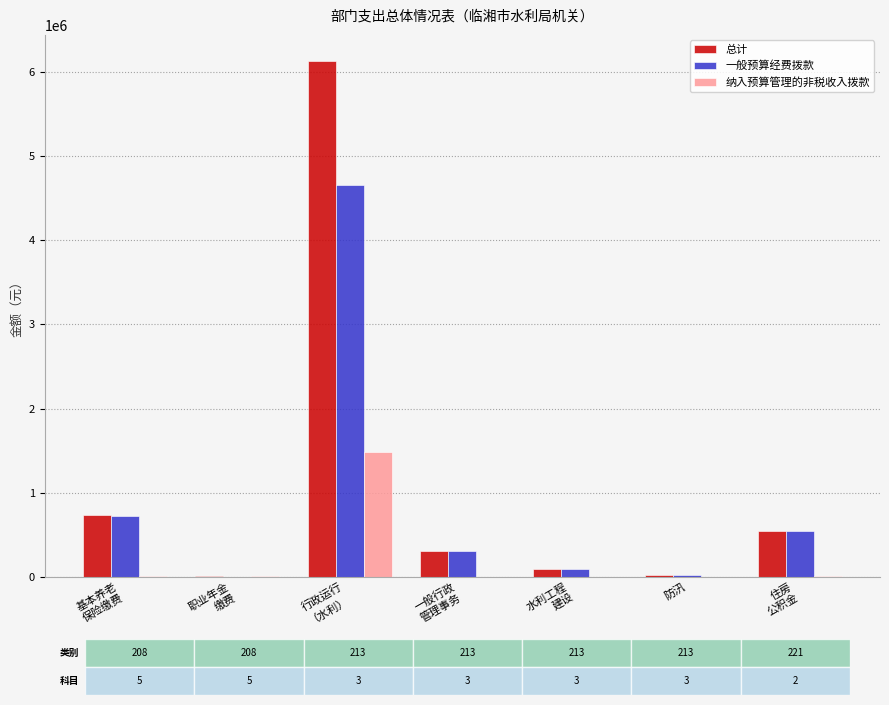

The 一般预算经费拨款 series shows 0.0 at 职业年金
缴费. True or false?

True